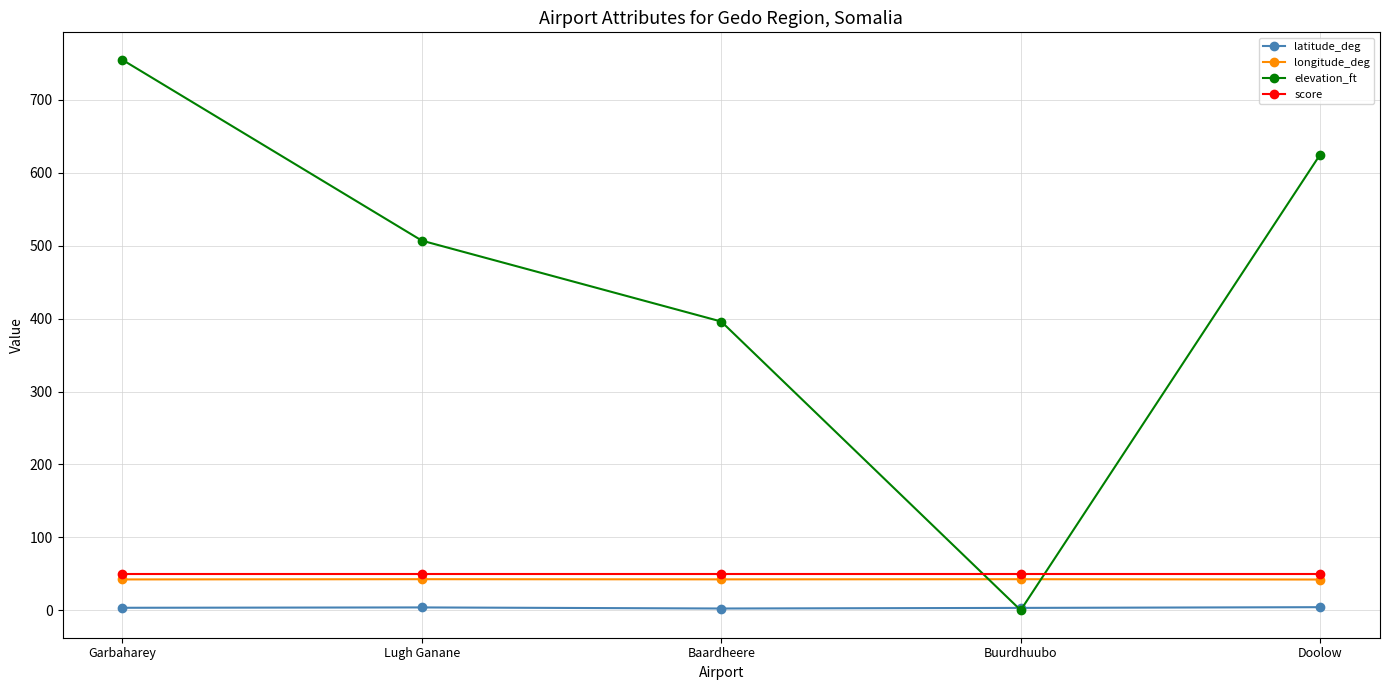

True or false: score has a value of 50.0 at Baardheere.

True